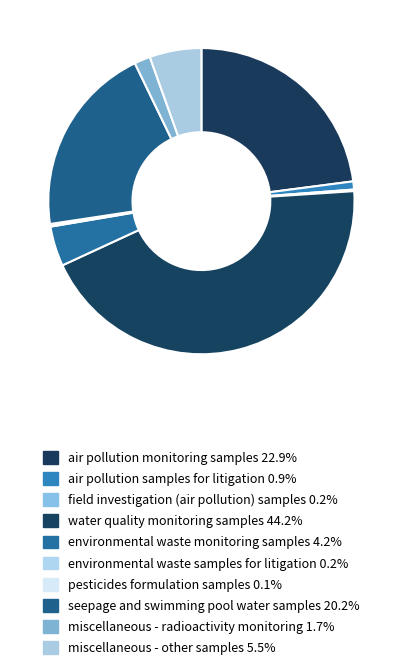

True or false: field investigation (air pollution) samples accounts for 1% of the total.

False